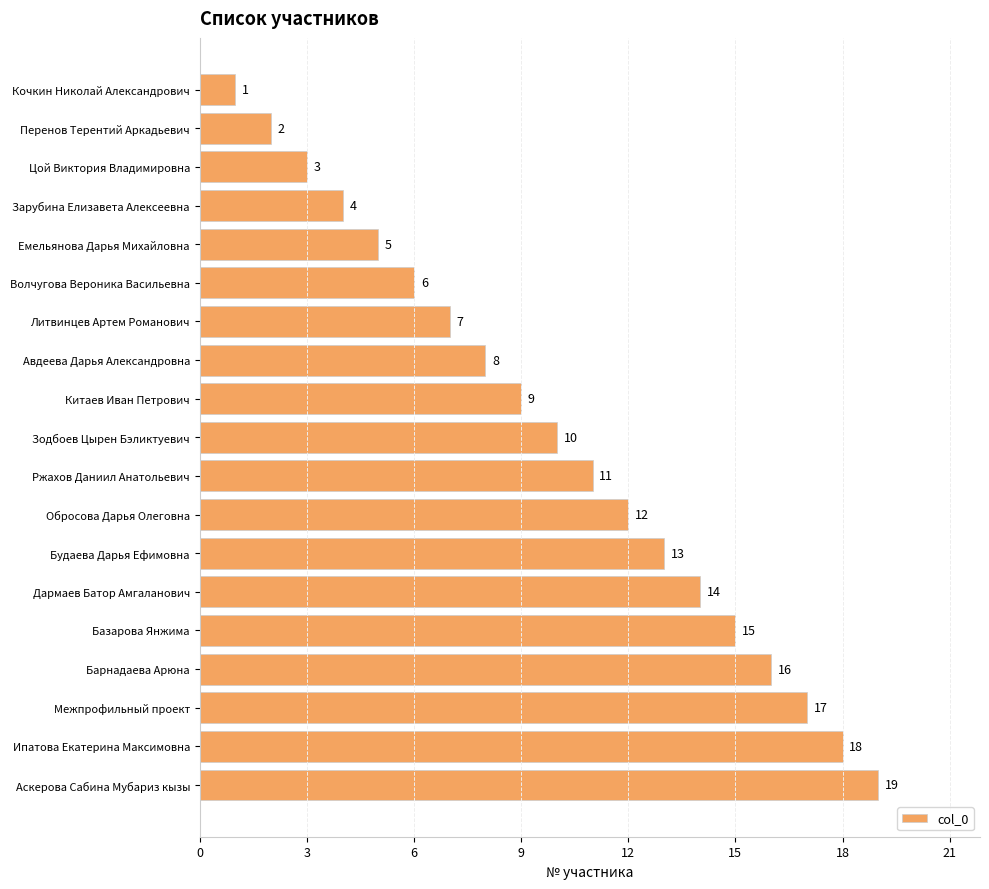

What is the difference between the maximum and minimum values?

18